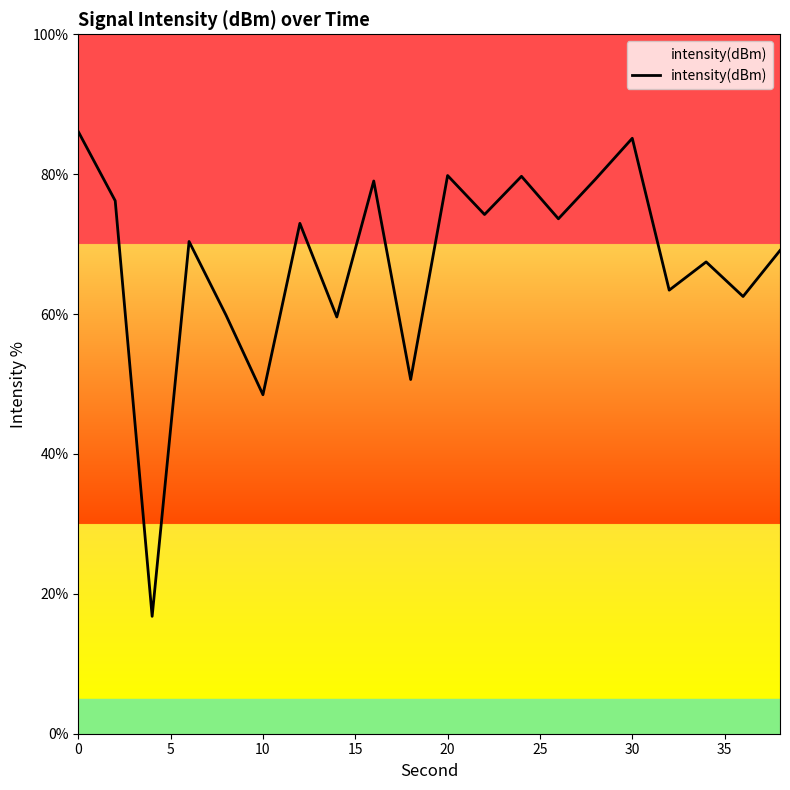

What is the difference between the maximum and minimum values?

69.3